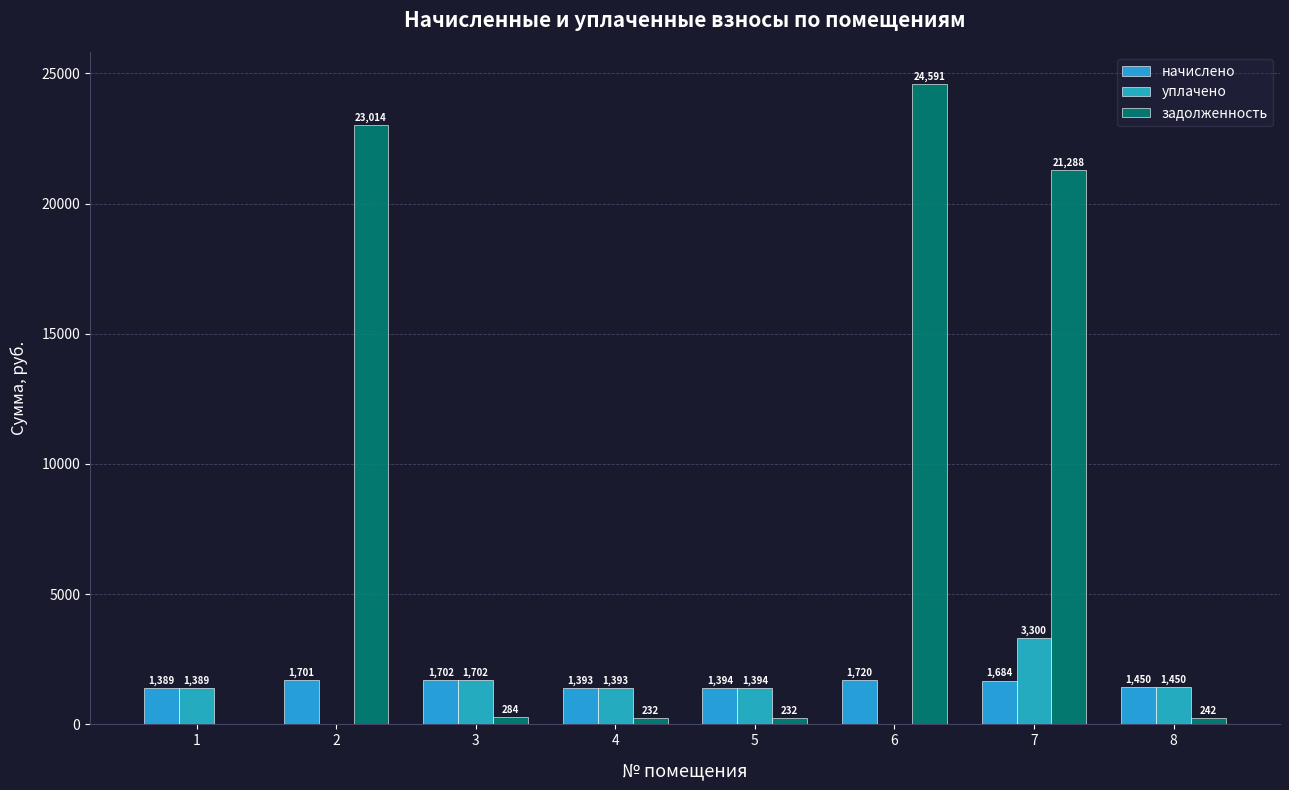

How many groups of bars are there?

8